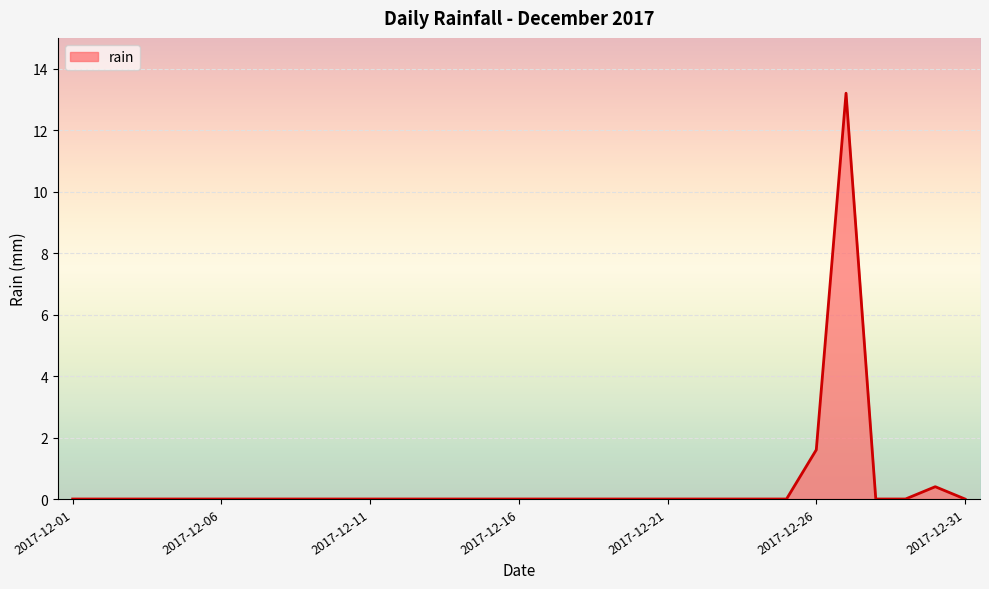

What is the difference between the maximum and minimum values?

13.2